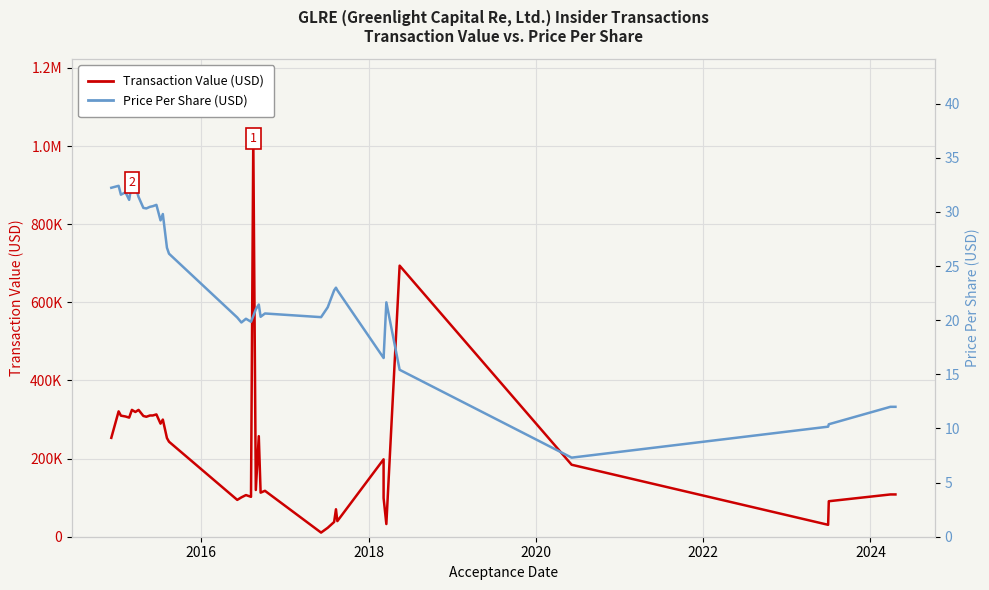

Reading right to left, list all the values displayed in this chart.

Transaction Value (USD): 108210.0	108210.0	90840.0	30491.0	184260.0	693827.0	32470.0	99030.0	198120.0	39927.0	70265.0	37746.0	22843.0	10545.0	117523.0	112836.0	257358.0	119612.0	1019498.0	102148.0	106608.0	100729.0	94281.0	243180.0	252461.0	299868.0	289433.0	313028.0	310317.0	310337.0	307051.0	309075.0	324595.0	319306.0	324636.0	304878.0	307758.0	309898.0	320849.0	253086.0
Price Per Share (USD): 12.0	12.0	10.4	10.2	7.3	15.4	21.6	16.5	16.5	22.8	23.0	22.8	21.2	20.3	20.6	20.3	21.4	21.0	20.4	19.9	20.1	19.8	20.2	26.1	26.7	29.8	29.2	30.6	30.5	30.5	30.3	30.4	31.4	32.4	32.7	31.1	31.8	31.6	32.4	32.2